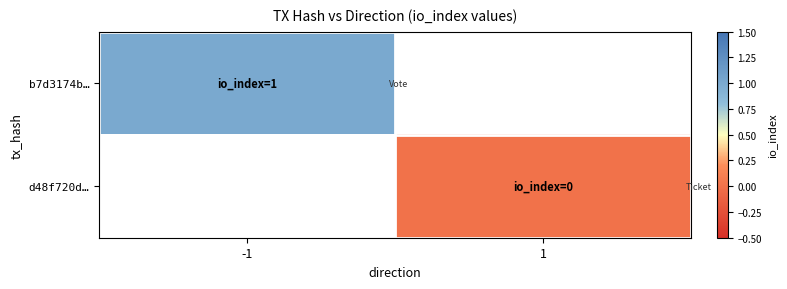

At how many categories does at least one series exceed 0?

1